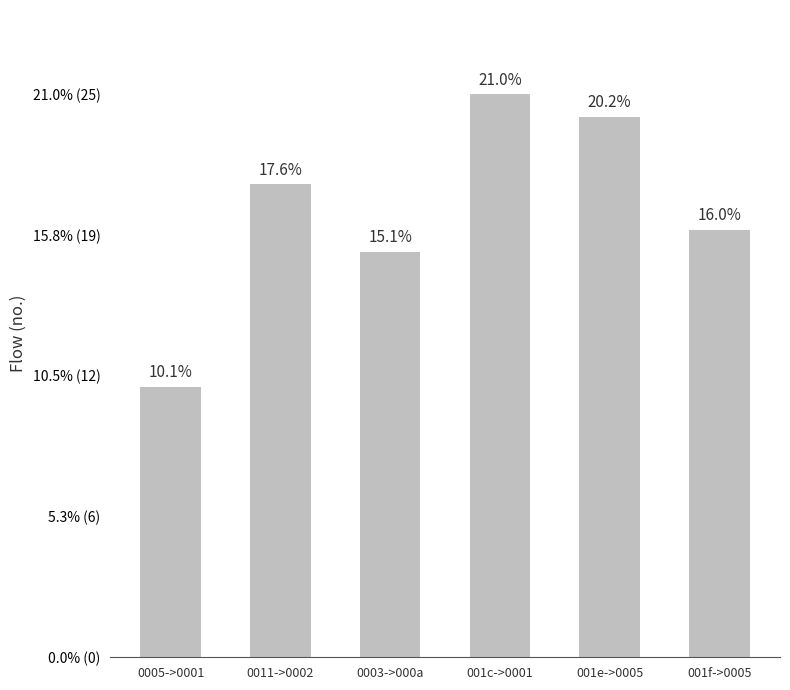

The chart shows a value of 21 at 0011->0002. True or false?

True